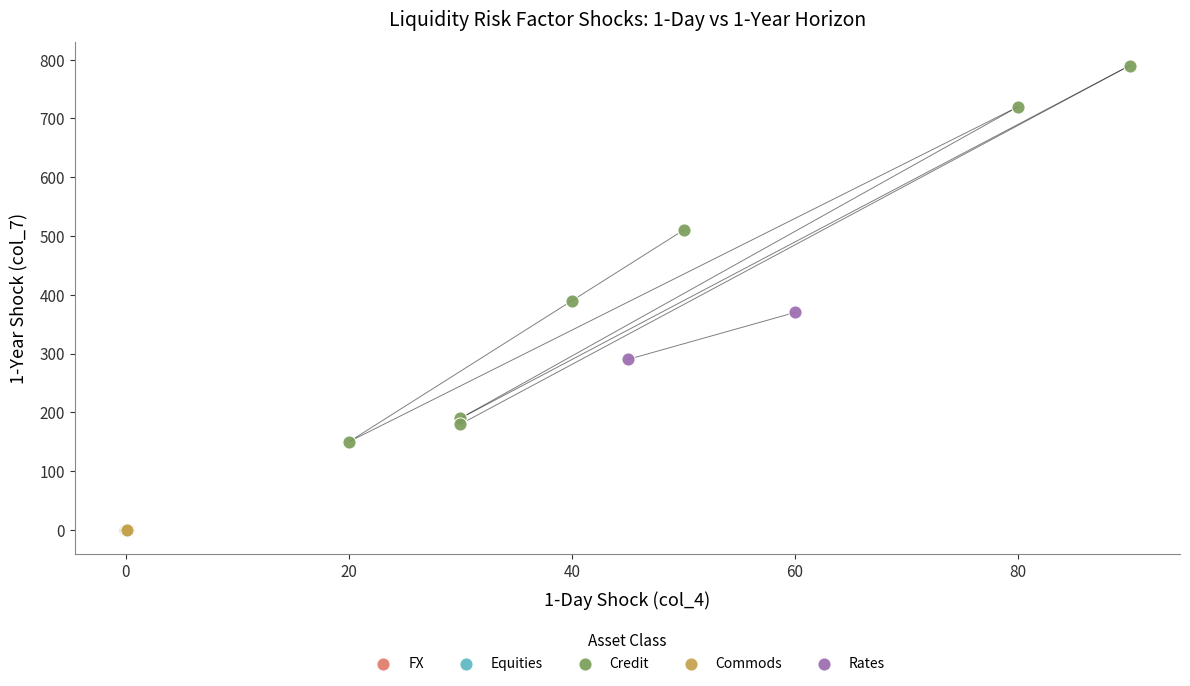

What are all the series names shown in the legend?

FX, Equities, Credit, Commods, Rates